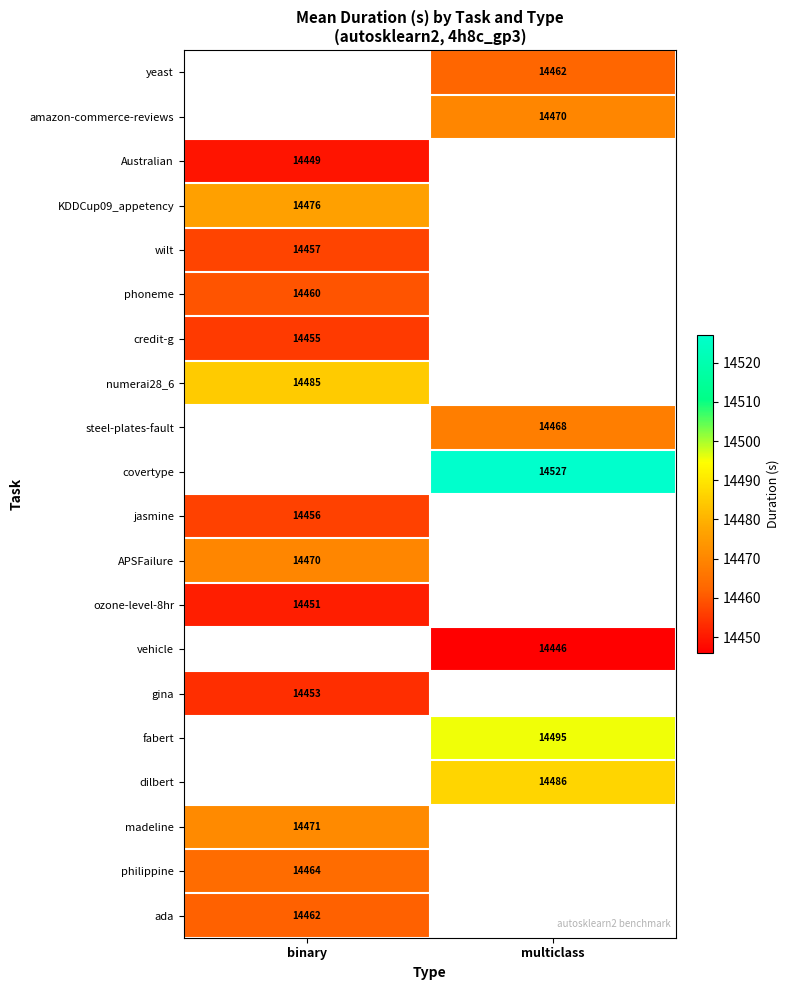

The amazon-commerce-reviews series shows 22944.4 at multiclass. True or false?

False